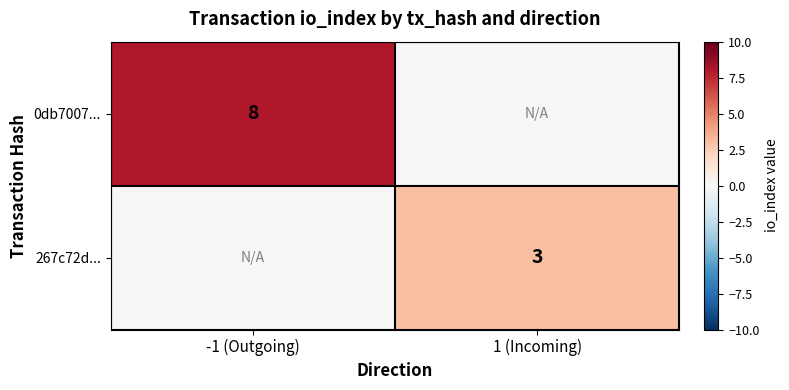

Is it true that 0db7007... equals 8 at -1 (Outgoing)?

True